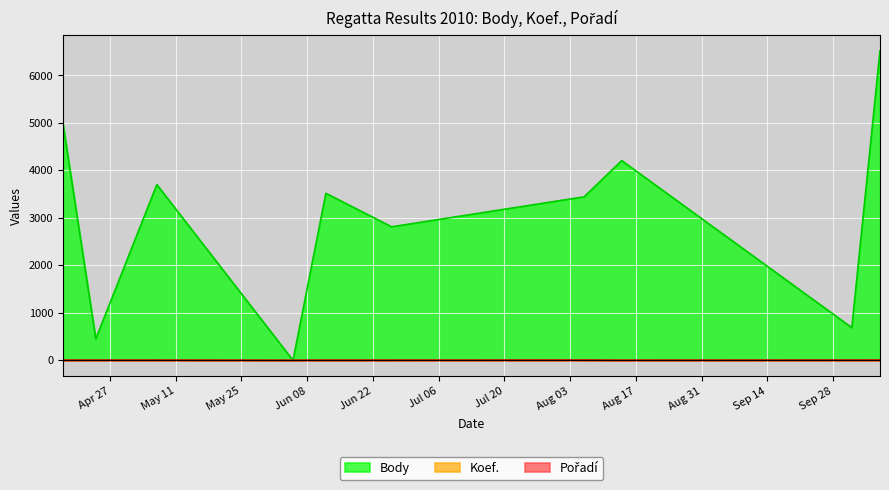

What is the total value across all series at 2010-04-17?

4995